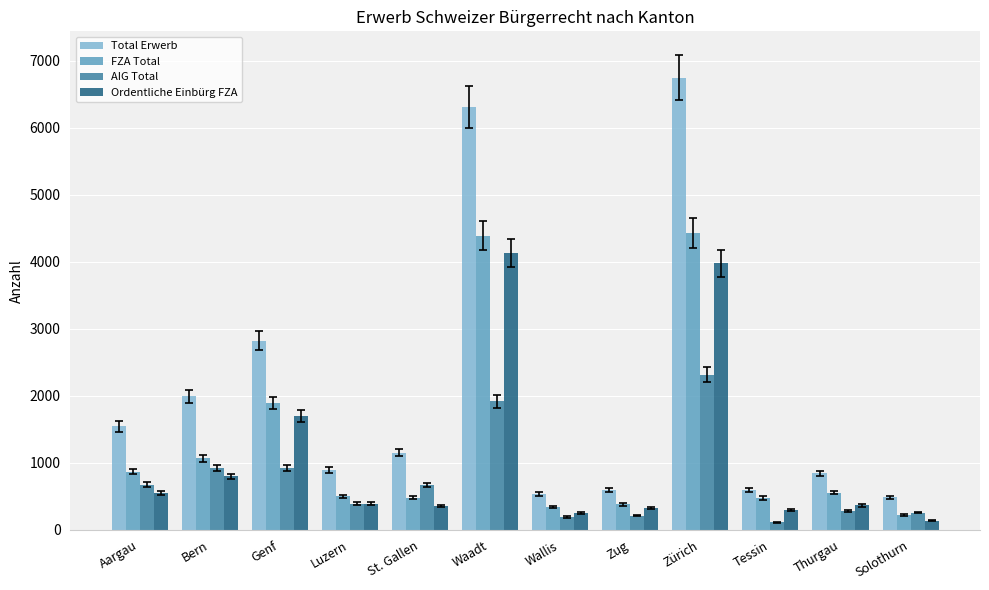

What is the maximum value shown in the chart?

6744